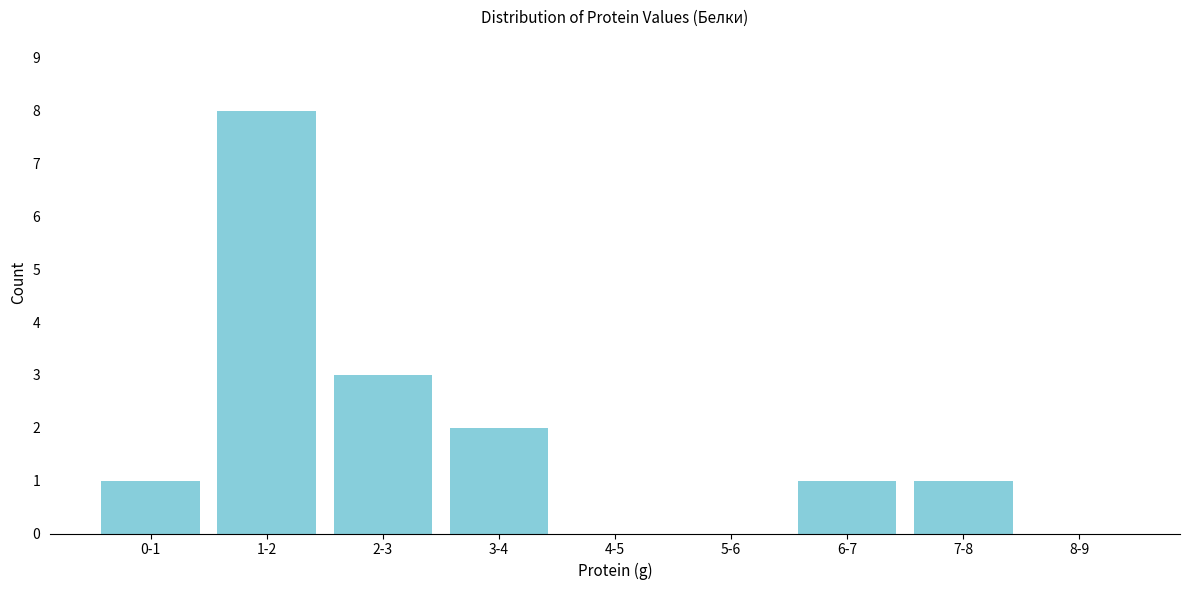

Reading left to right, list all the values displayed in this chart.

0-1=1	1-2=8	2-3=3	3-4=2	4-5=0	5-6=0	6-7=1	7-8=1	8-9=0